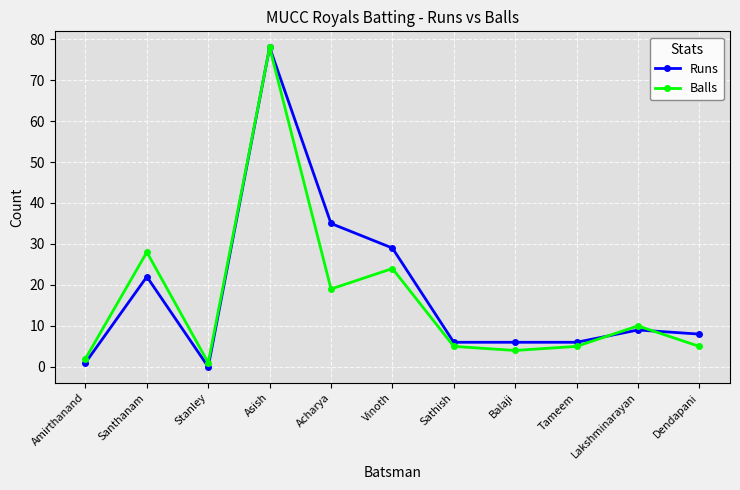

What is the sum of all Balls values?

181